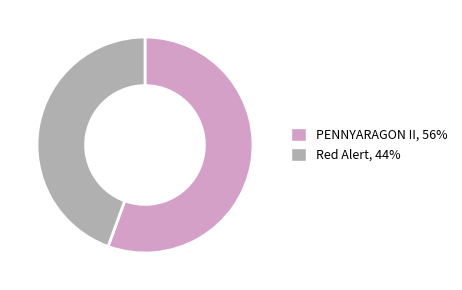

How many slices are in this pie chart?

2